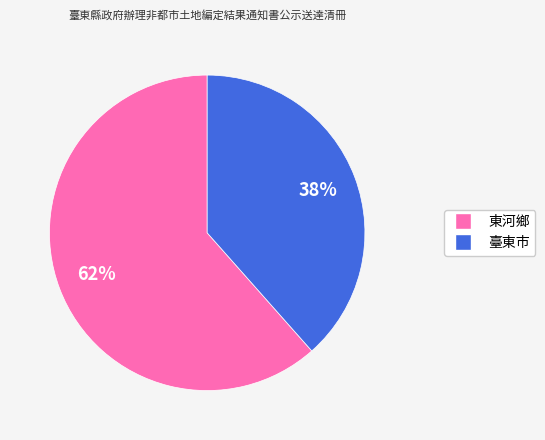

How many segments does this pie chart have?

2